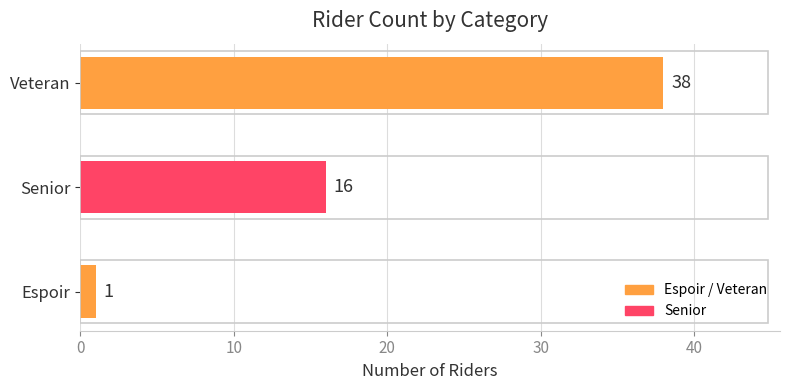

How many bars are there in total?

3